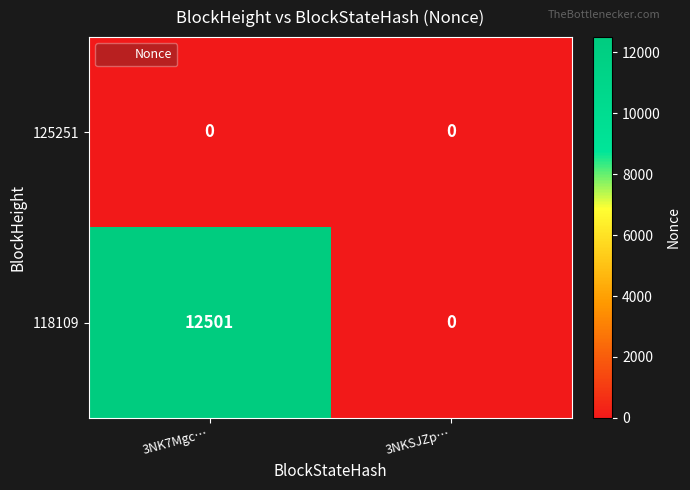

Reading left to right, list all the values displayed in this chart.

125251: 0	0
118109: 12501	0